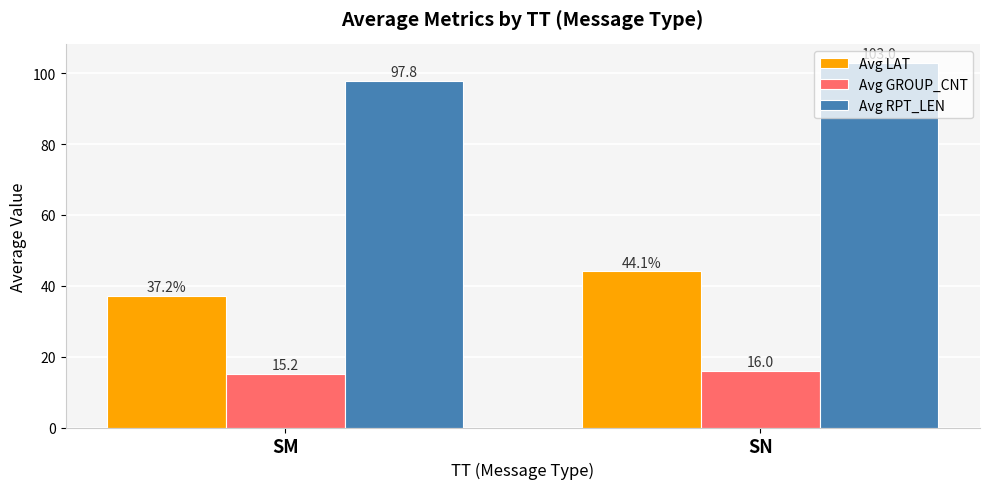

At how many categories does at least one series exceed 101?

1